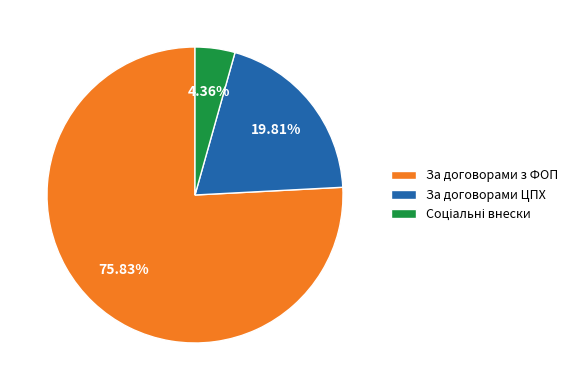

What is the ratio of the value at За договорами ЦПХ to the value at За договорами з ФОП?

0.3